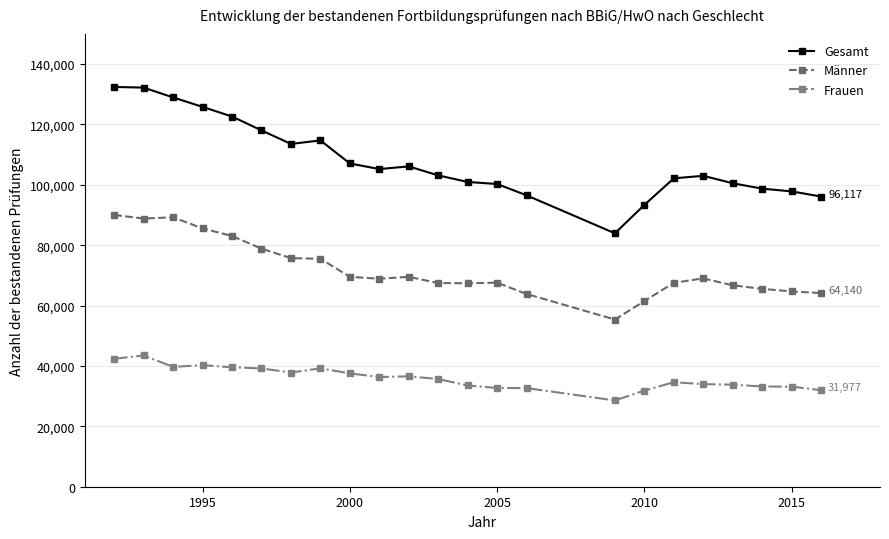

How many data points in Gesamt are less than 103137?

11